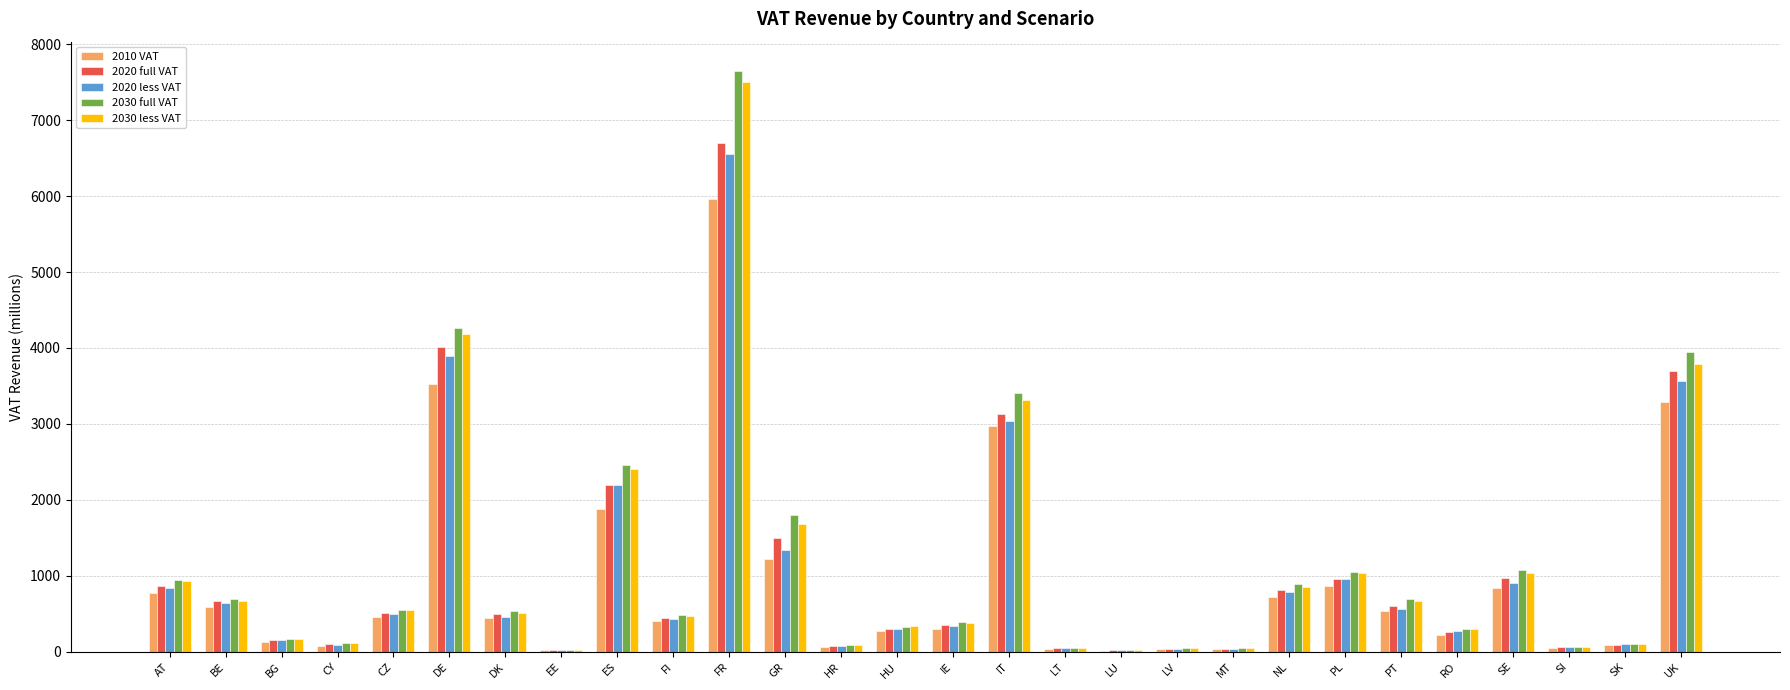

Is it true that 2030 less VAT equals 543.1 at CZ?

True